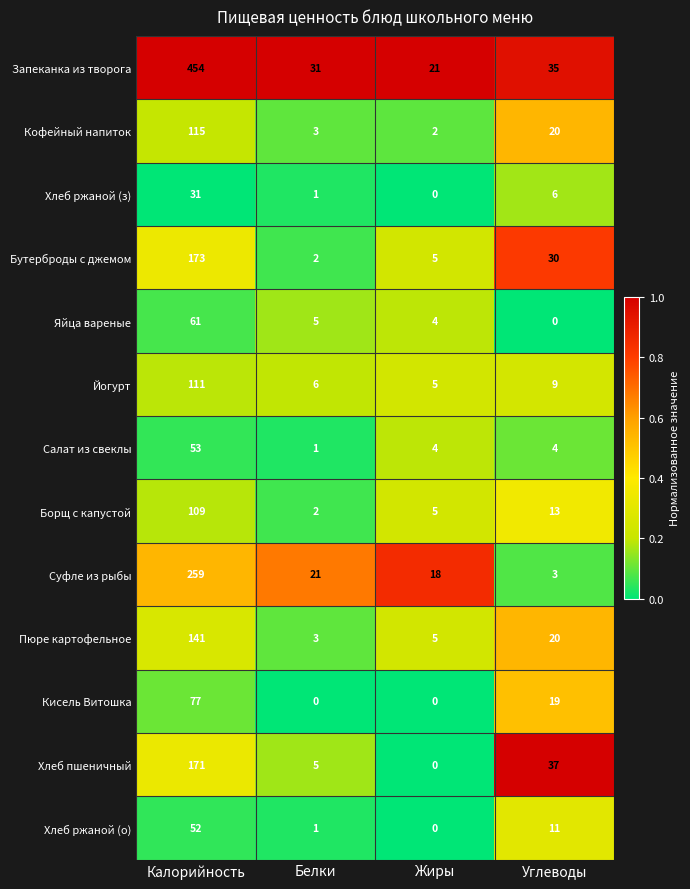

What is the difference between the Яйца вареные values at Белки and Калорийность?

56